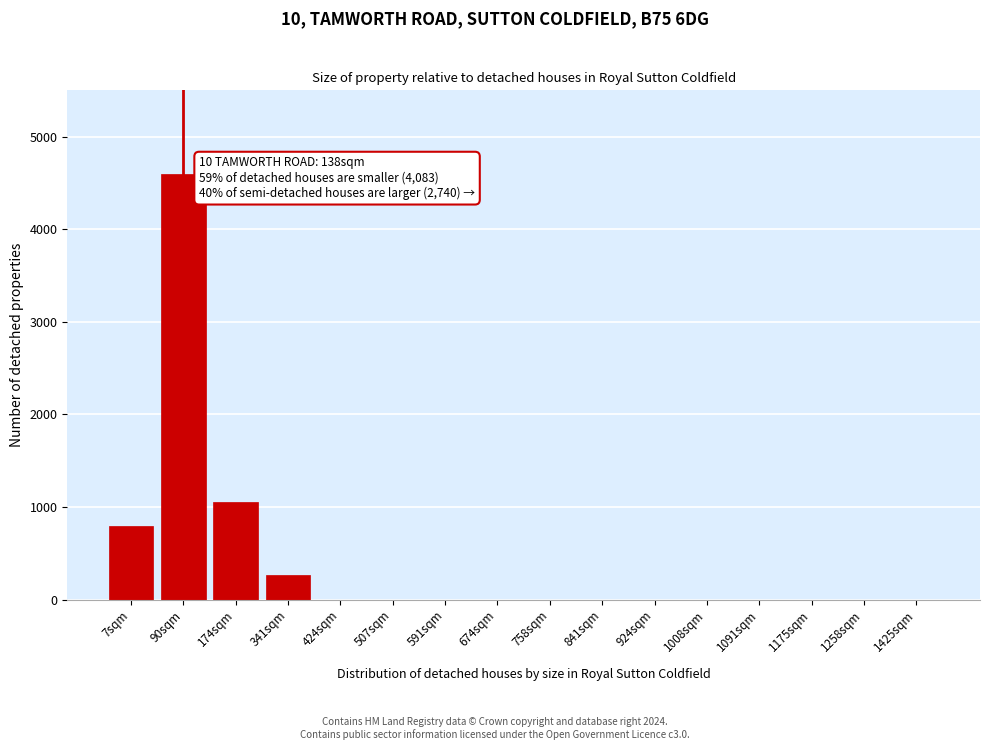

Reading right to left, what are all the values shown in this chart?

1425sqm=0	1258sqm=0	1175sqm=0	1091sqm=0	1008sqm=0	924sqm=0	841sqm=0	758sqm=0	674sqm=0	591sqm=0	507sqm=0	424sqm=0	341sqm=270	174sqm=1050	90sqm=4600	7sqm=800